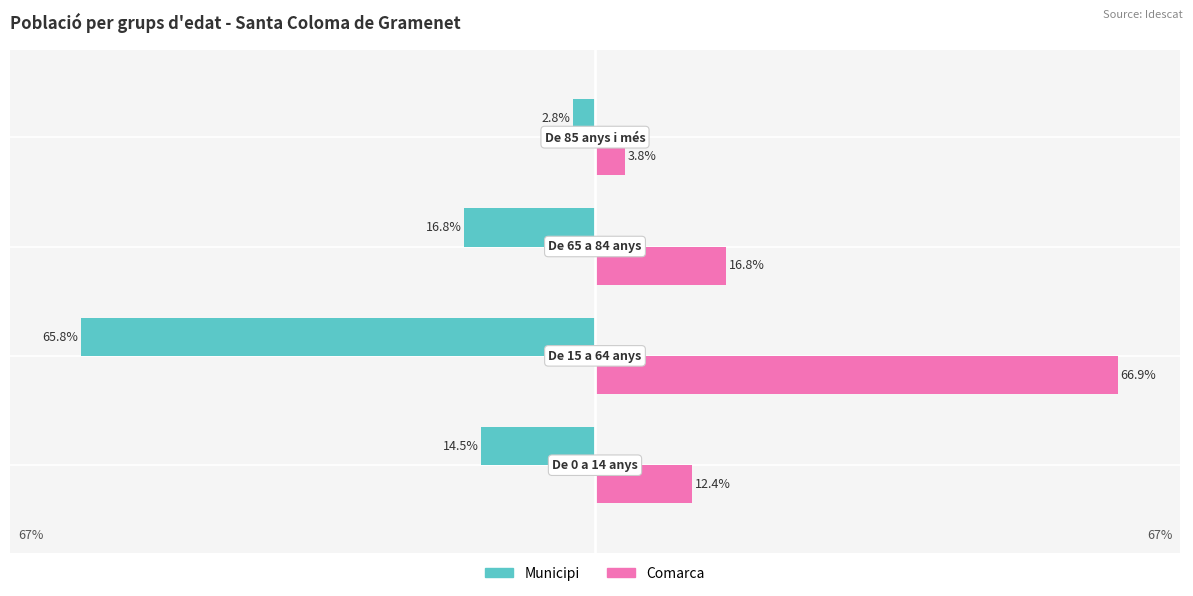

Which series has the largest total across all categories?

Comarca